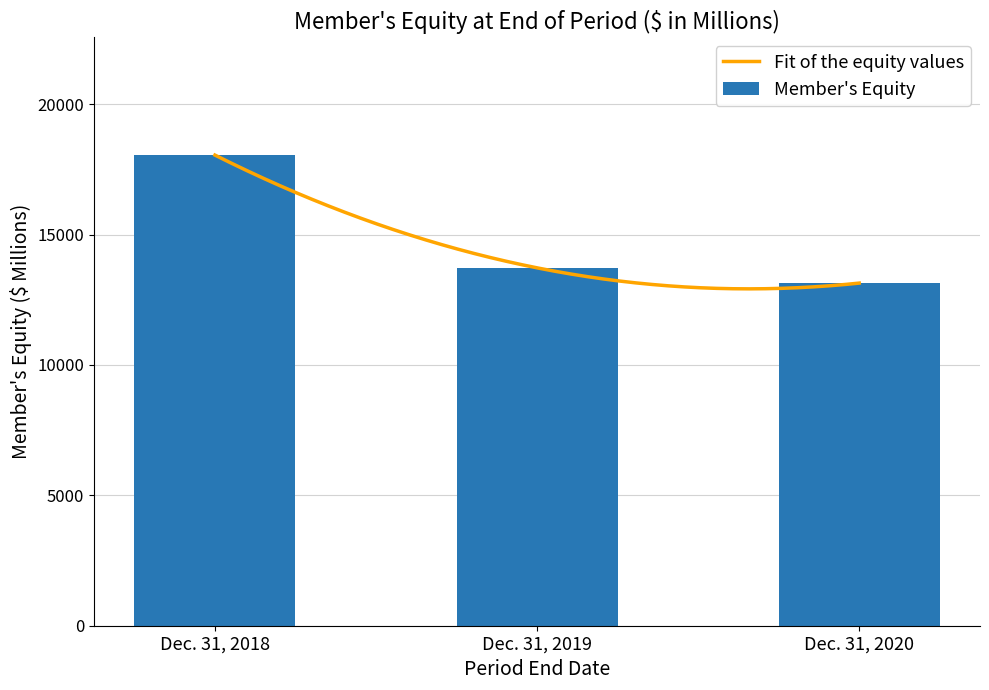

How many distinct data groups are displayed?

1